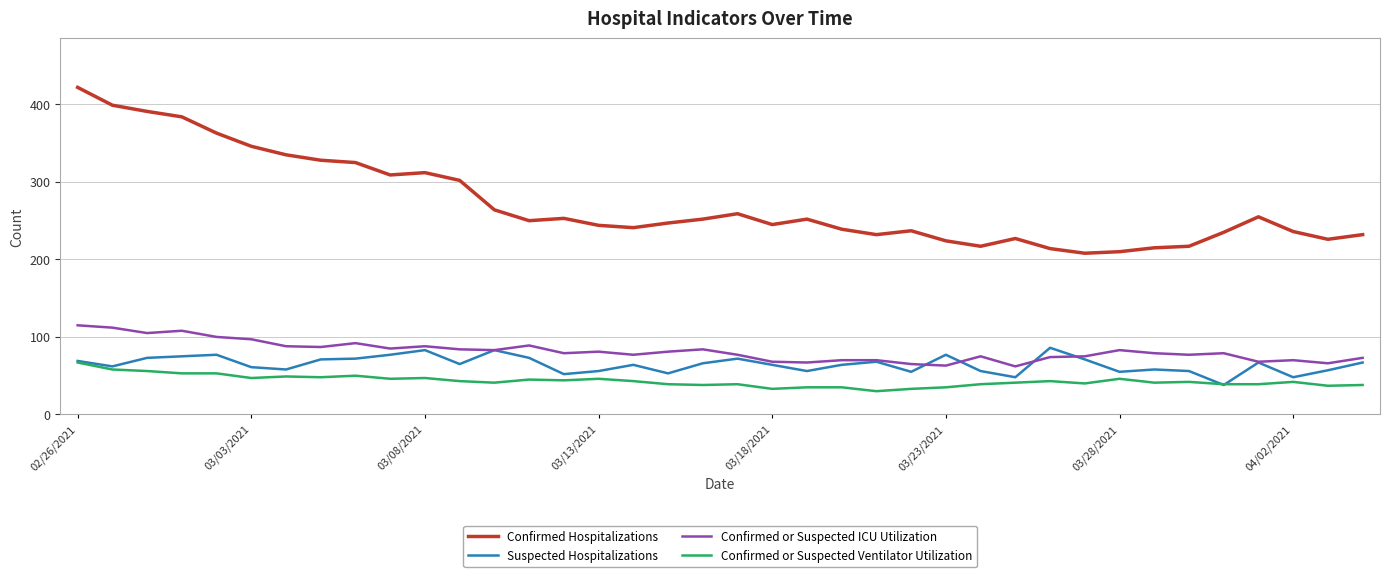

What are all the series names shown in the legend?

Confirmed Hospitalizations, Suspected Hospitalizations, Confirmed or Suspected ICU Utilization, Confirmed or Suspected Ventilator Utilization